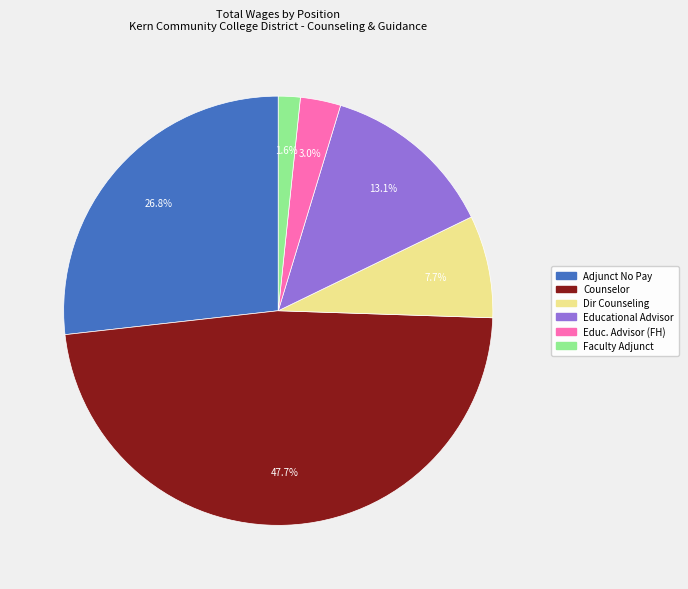

Does any single category account for the majority?

No